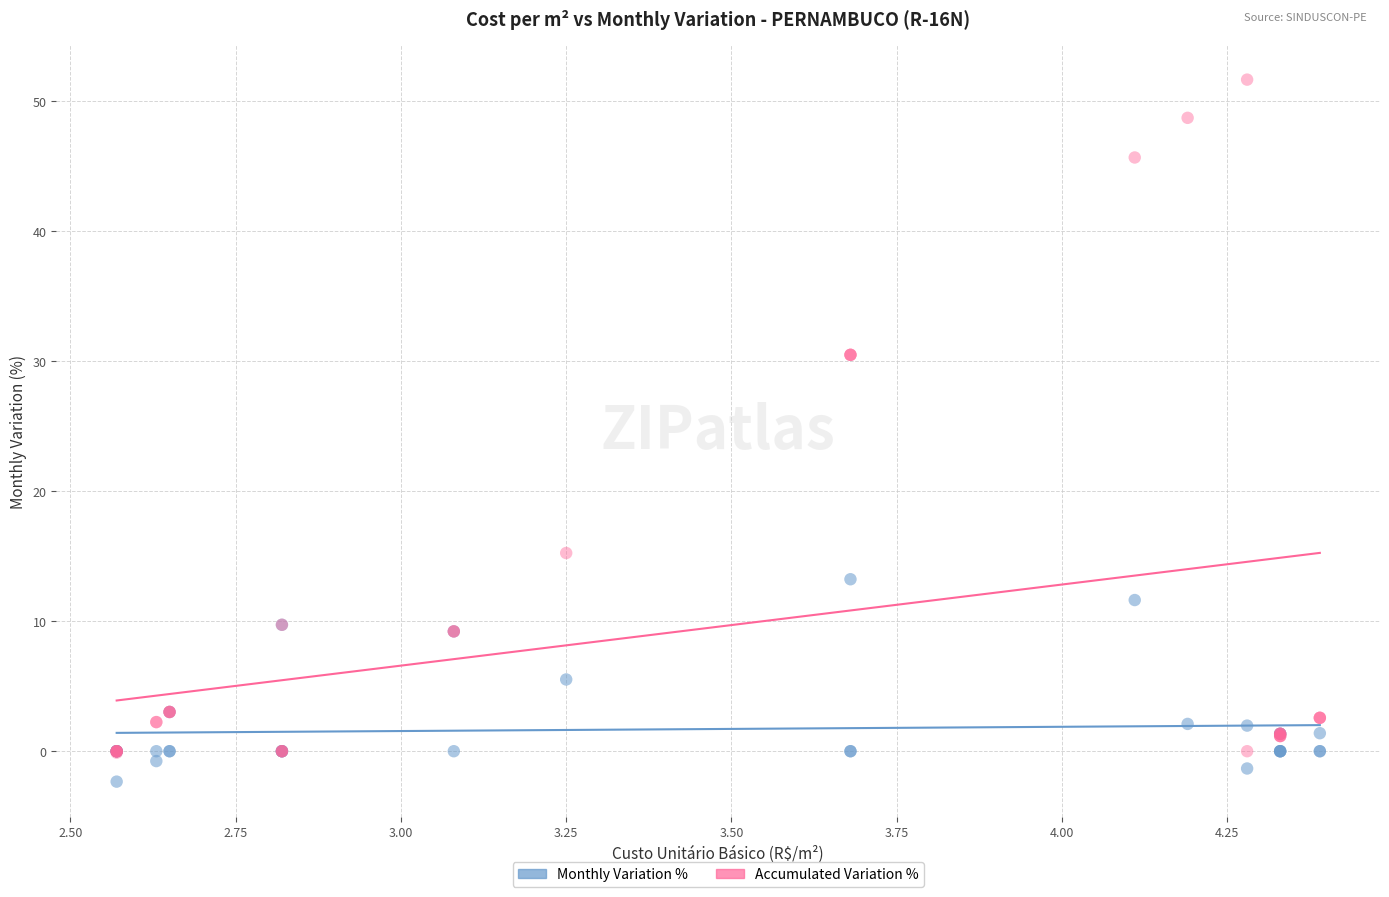

Which series contains the lowest Y value?

Monthly Variation %